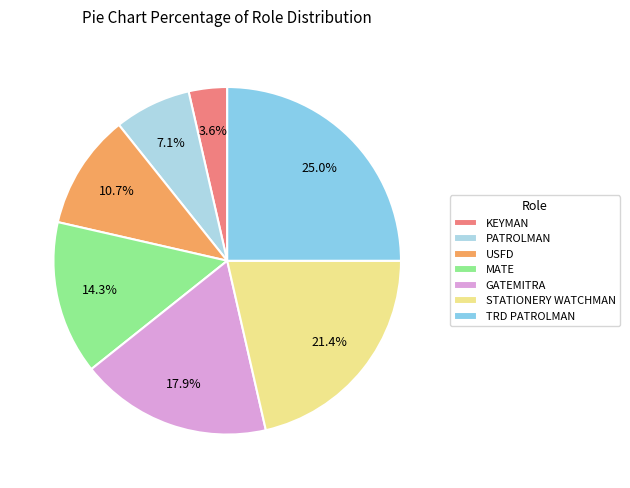

The MATE slice represents 14% of the pie. True or false?

True